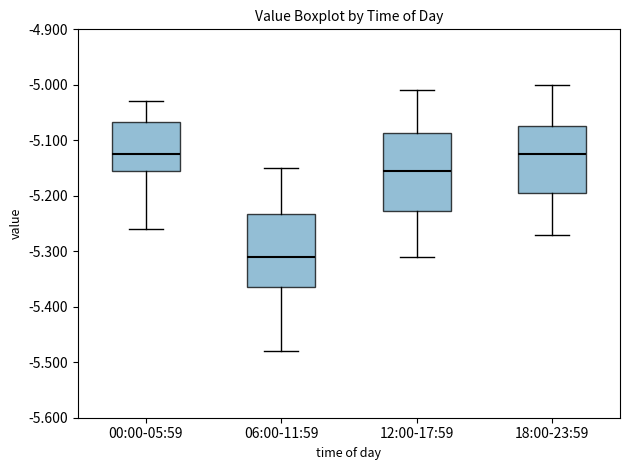

Where is the upper edge of the box for 12:00-17:59 on the y-axis? The values are not printed on the chart, so give them approximately, as read against the axis.

-5.09